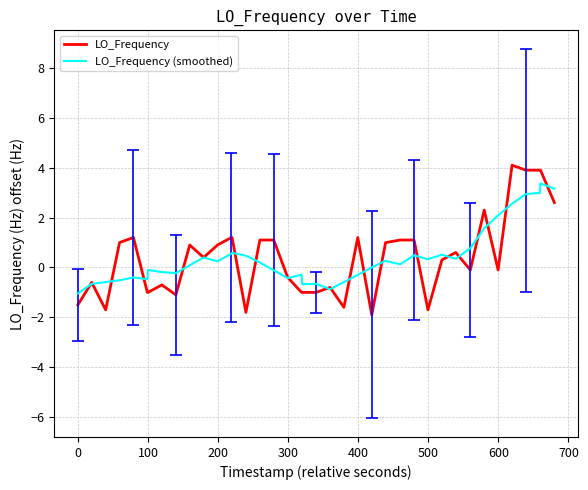

What is the maximum value shown in the chart?

4.1